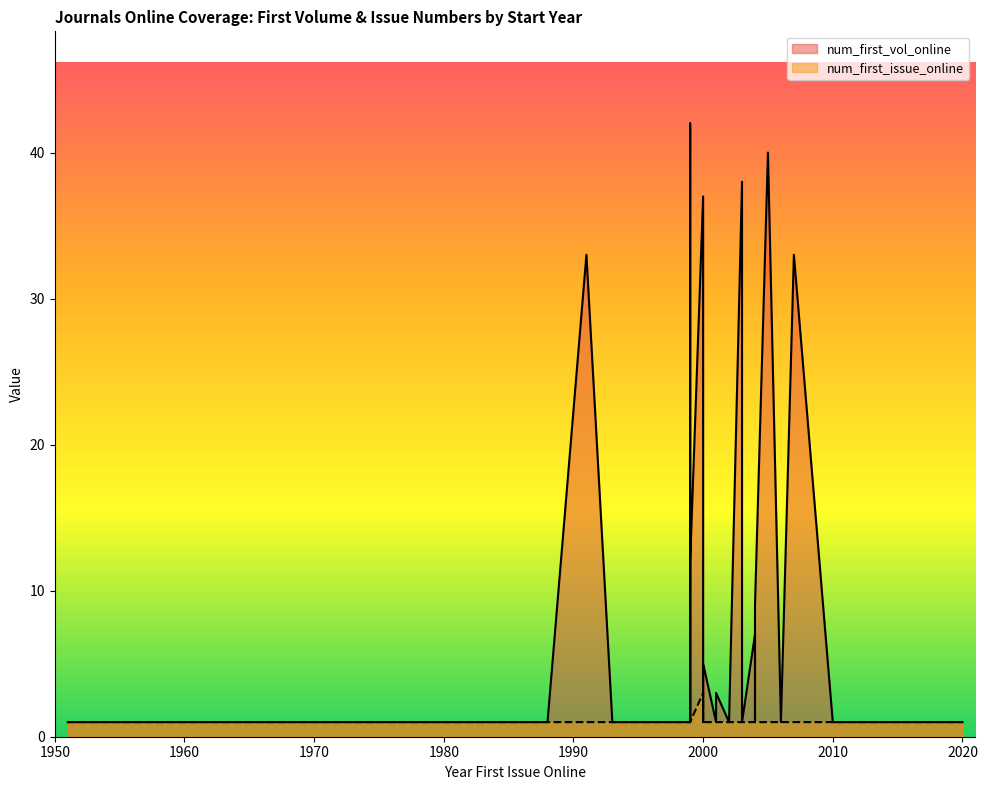

True or false: num_first_issue_online has a value of 1 at 2018.

True